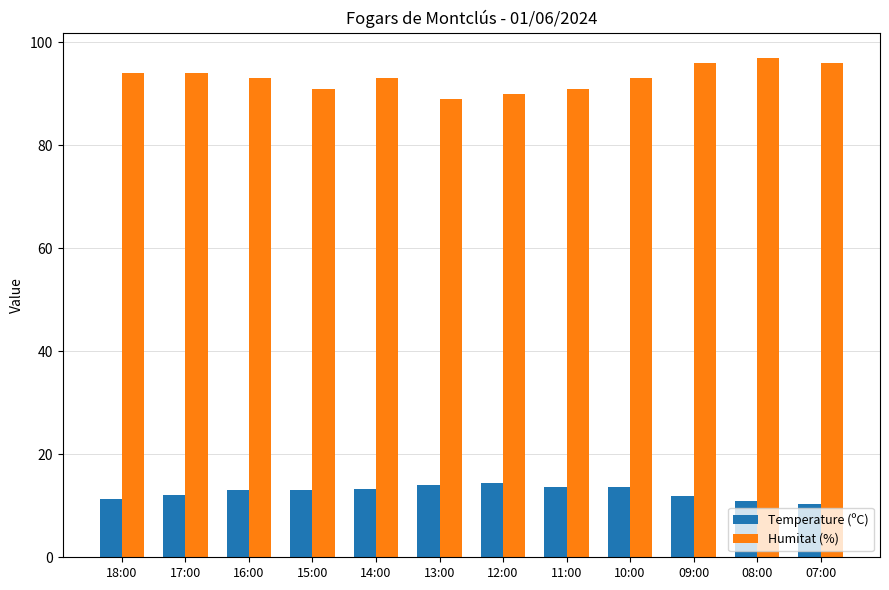

True or false: Humitat (%) has a value of 149.8 at 15:00.

False